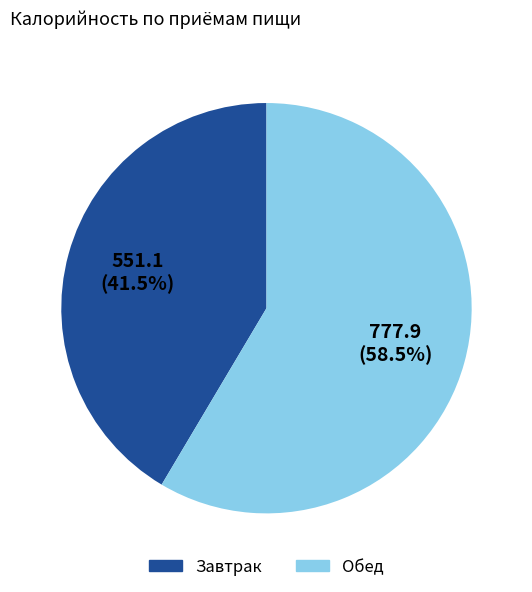

Count the number of slices in the pie.

2